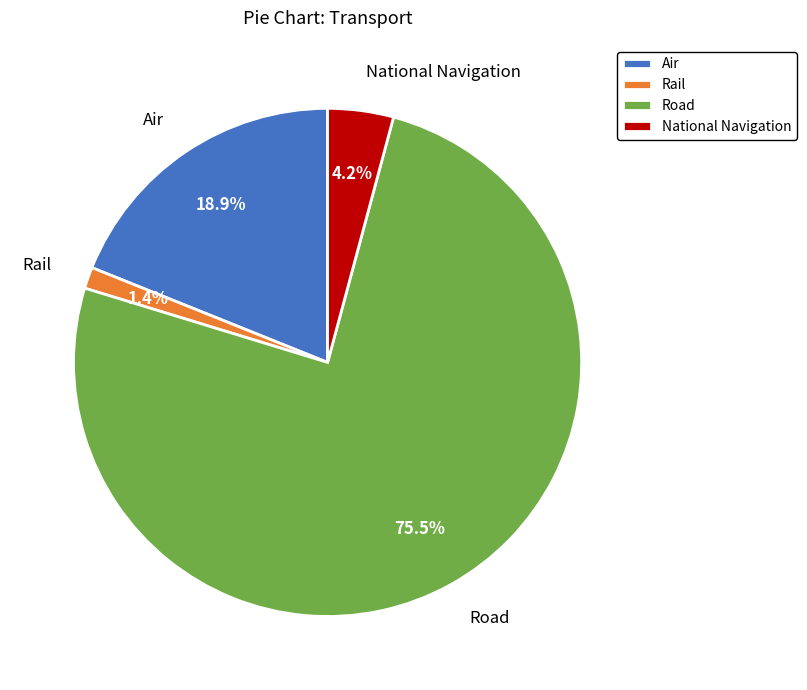

To the nearest percent, what is the difference between the largest and smallest slice percentages?

74%